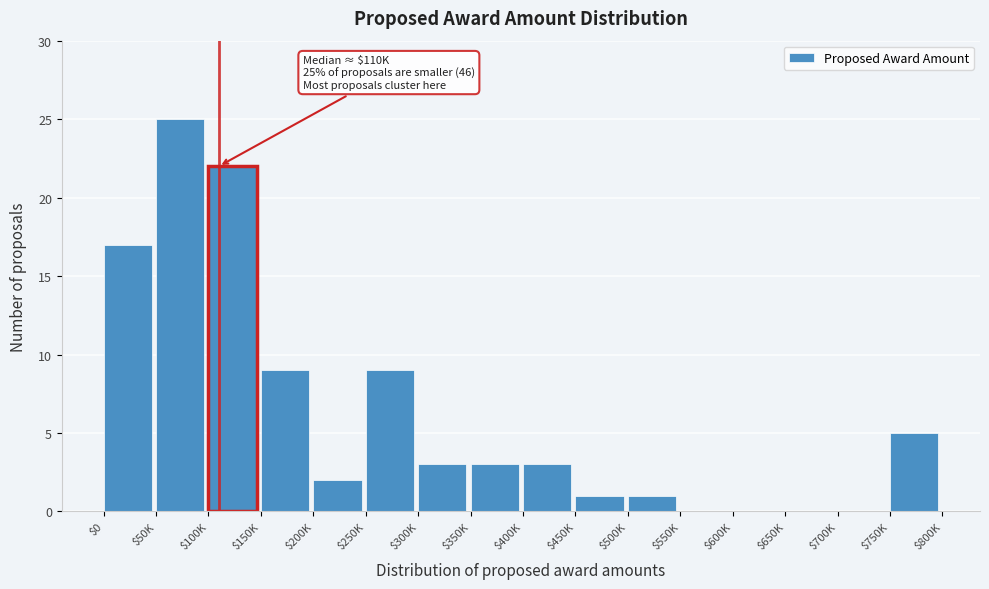

At which category does the chart reach its peak across all series?

$50K